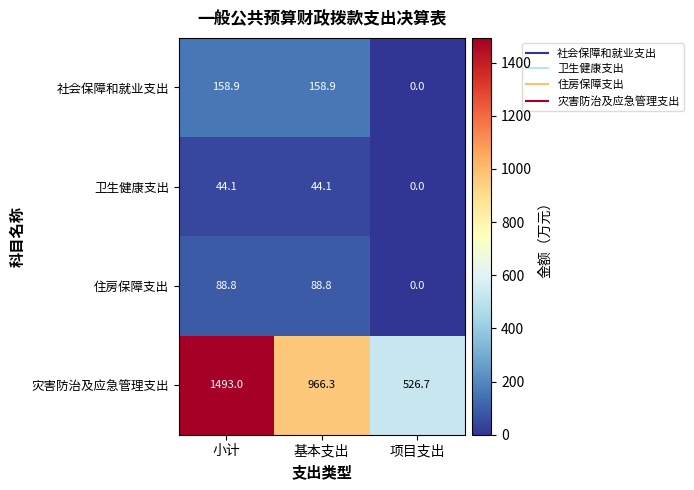

What is the difference between the maximum and minimum values in the 社会保障和就业支出 series?

158.9